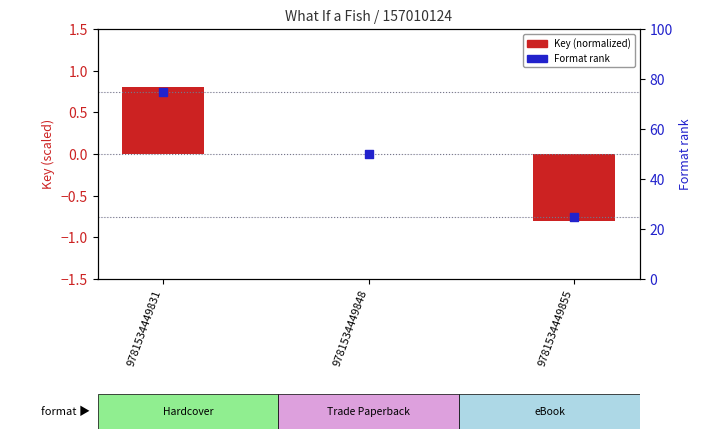

Which series reaches the minimum Y coordinate?

Key (normalized)